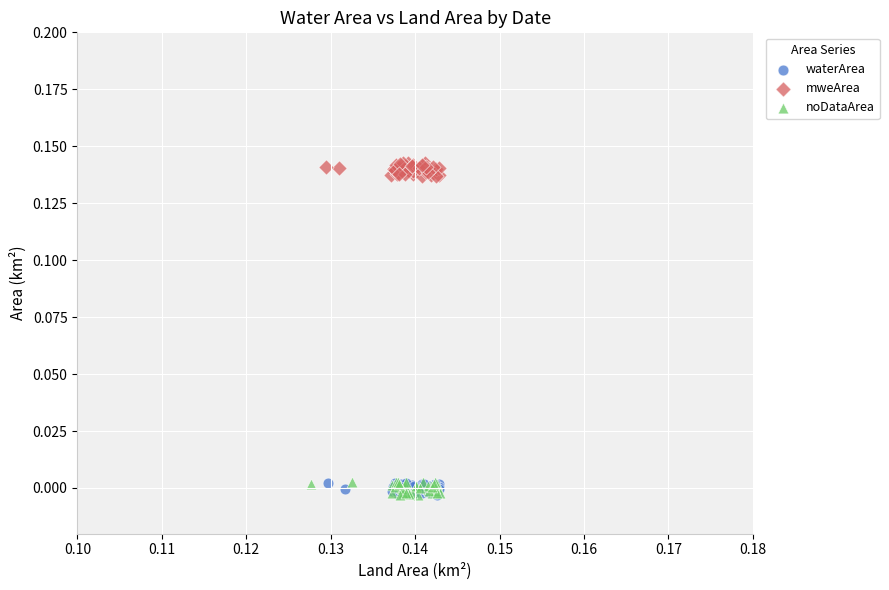

Which series contains the highest Y value?

mweArea